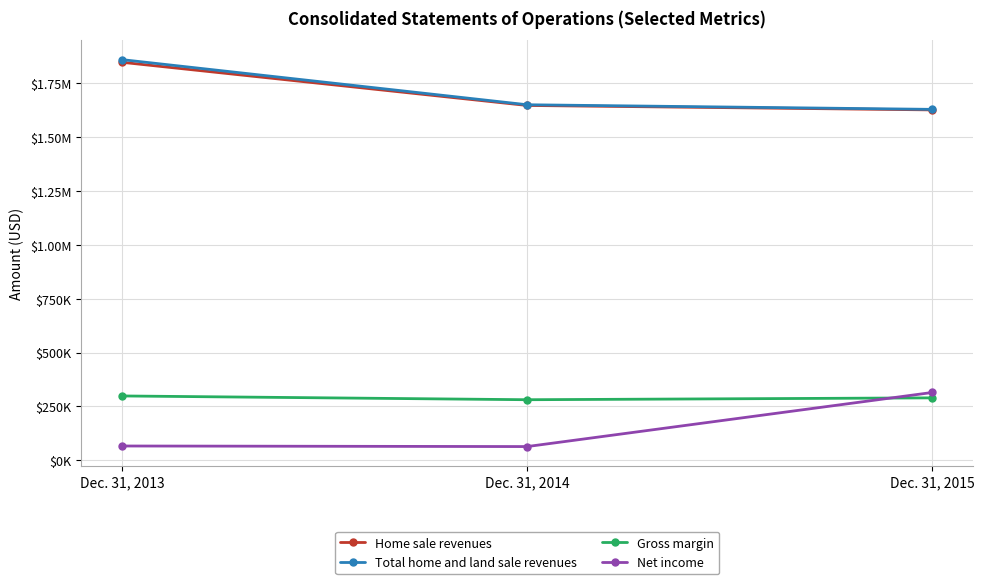

At which category does the chart reach its minimum across all series?

Dec. 31, 2014